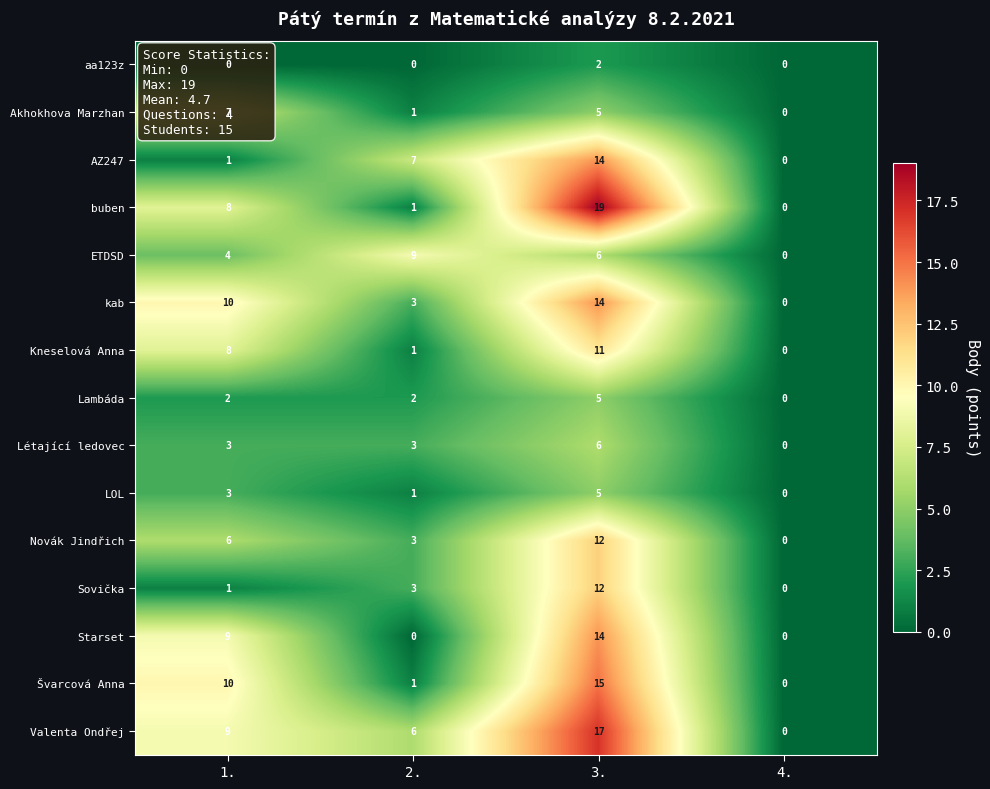

Which series has the widest spread of values?

buben